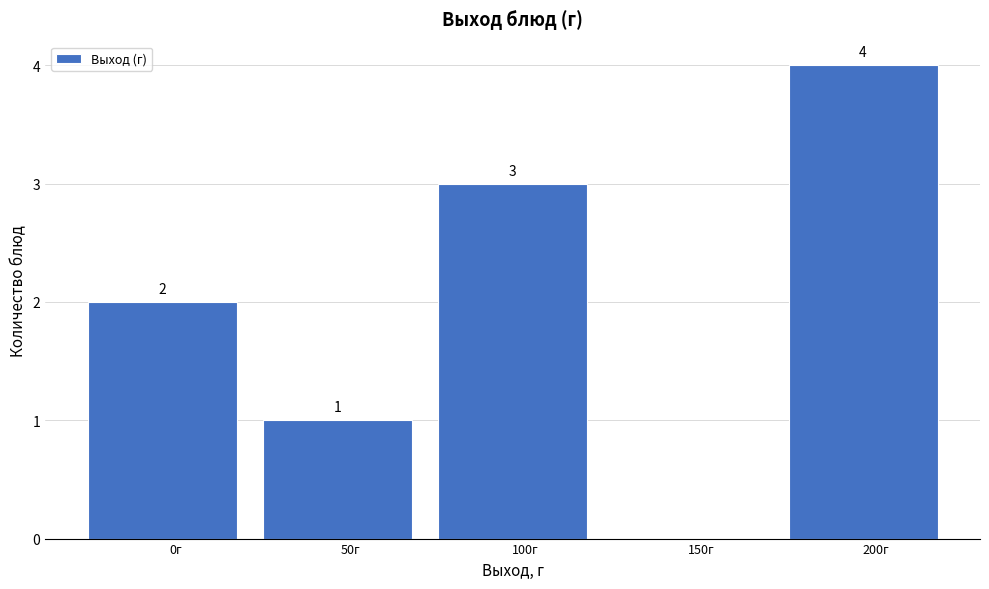

Reading left to right, list all the values displayed in this chart.

0г=2	50г=1	100г=3	150г=0	200г=4